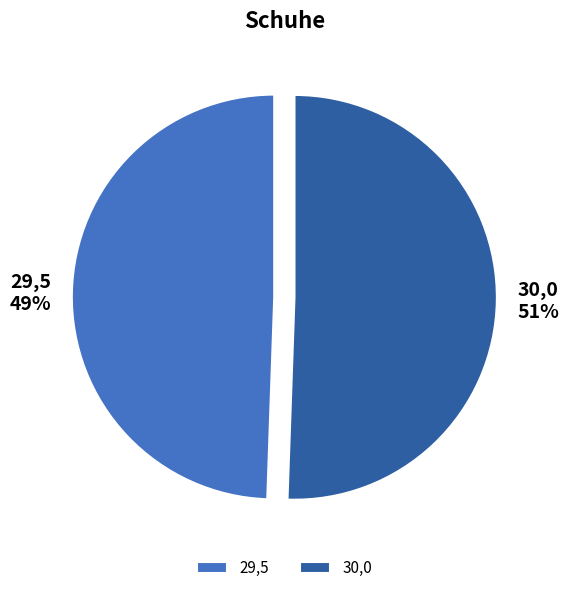

To the nearest percent, what portion does 29,5 represent?

49%